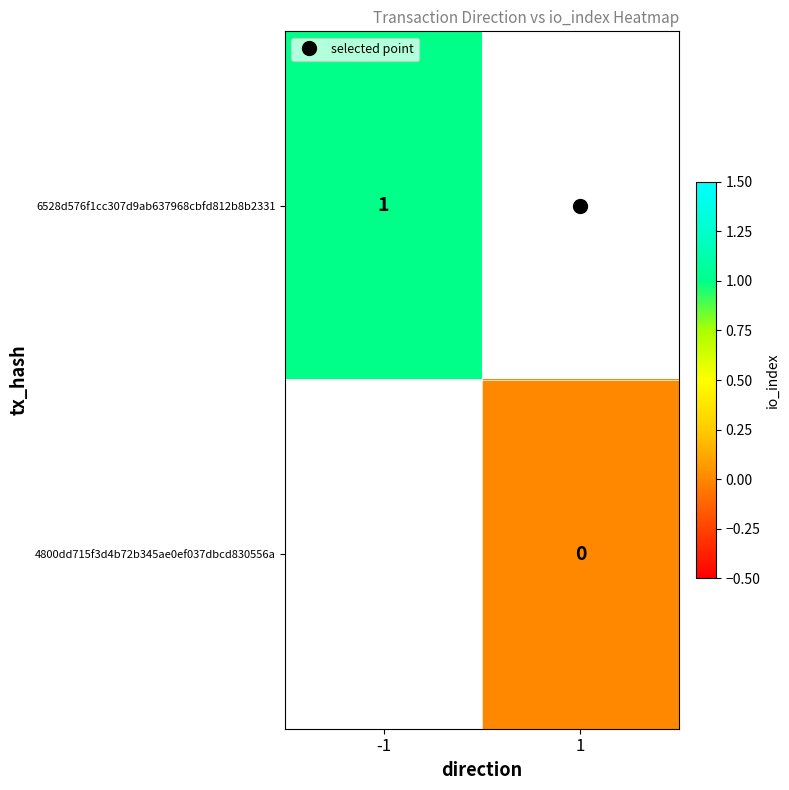

What is the greatest value displayed?

1.0